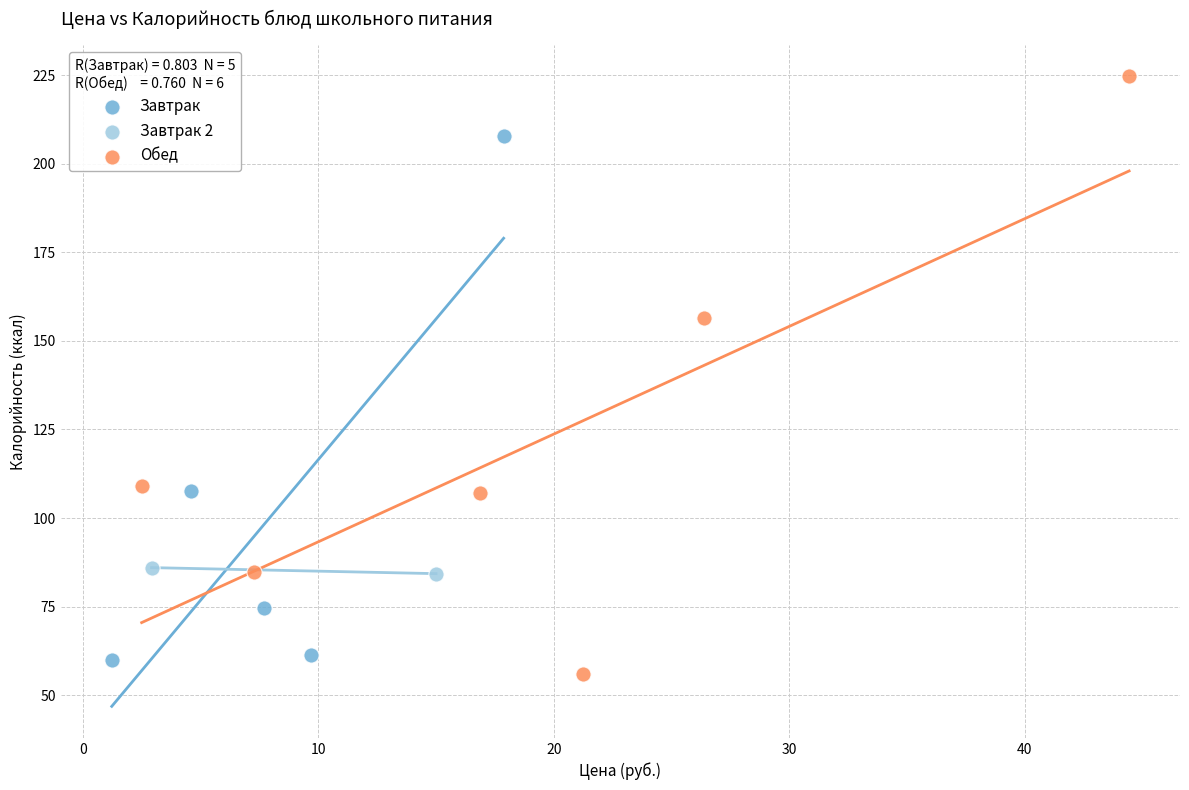

Which series reaches the minimum Y coordinate?

Обед